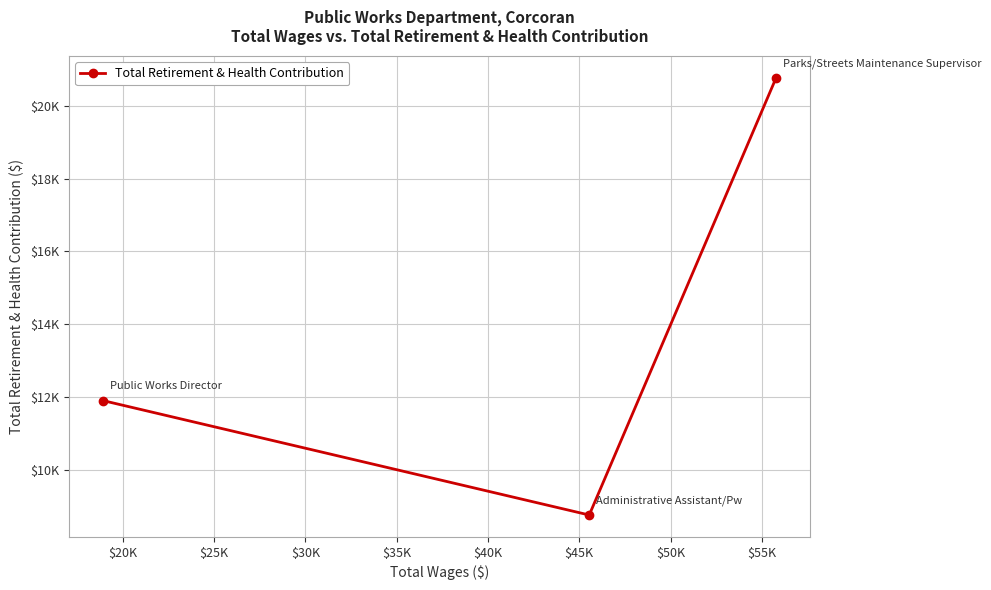

Reading left to right, list all the values displayed in this chart.

11908	8765	20768